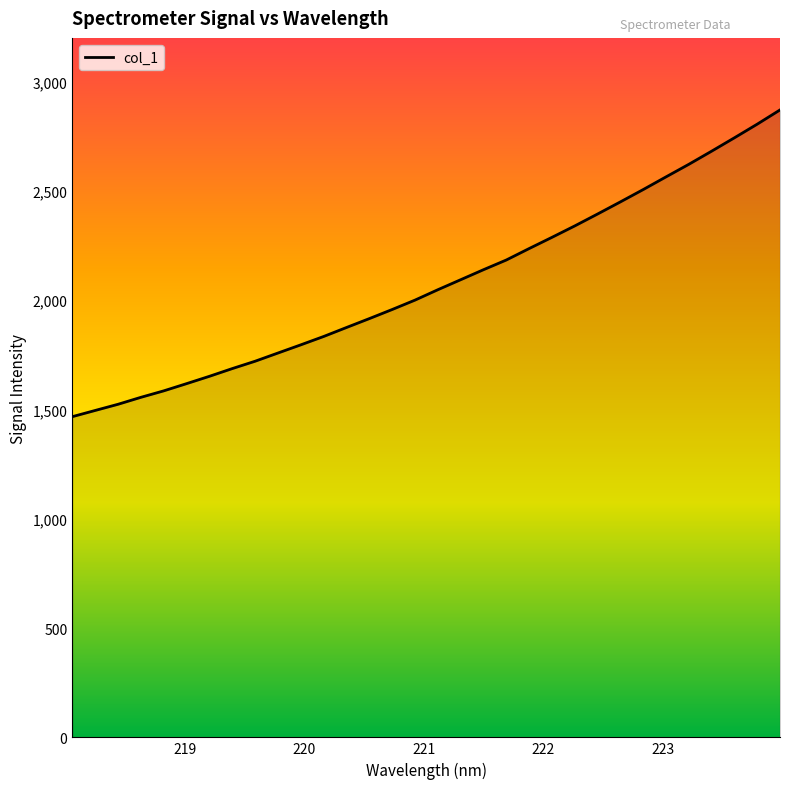

What is the maximum value shown in the chart?

2870.4